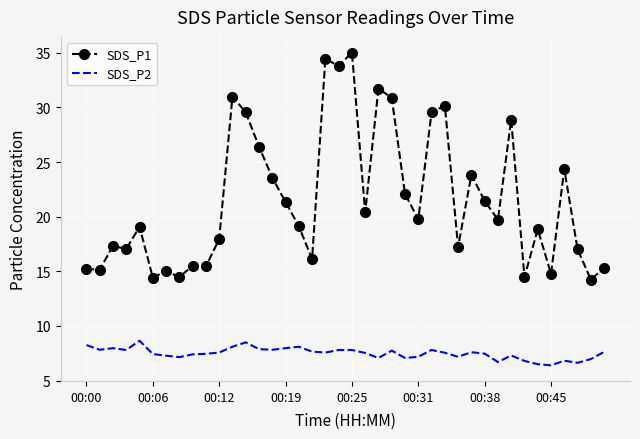

Which series has the largest total across all categories?

SDS_P1